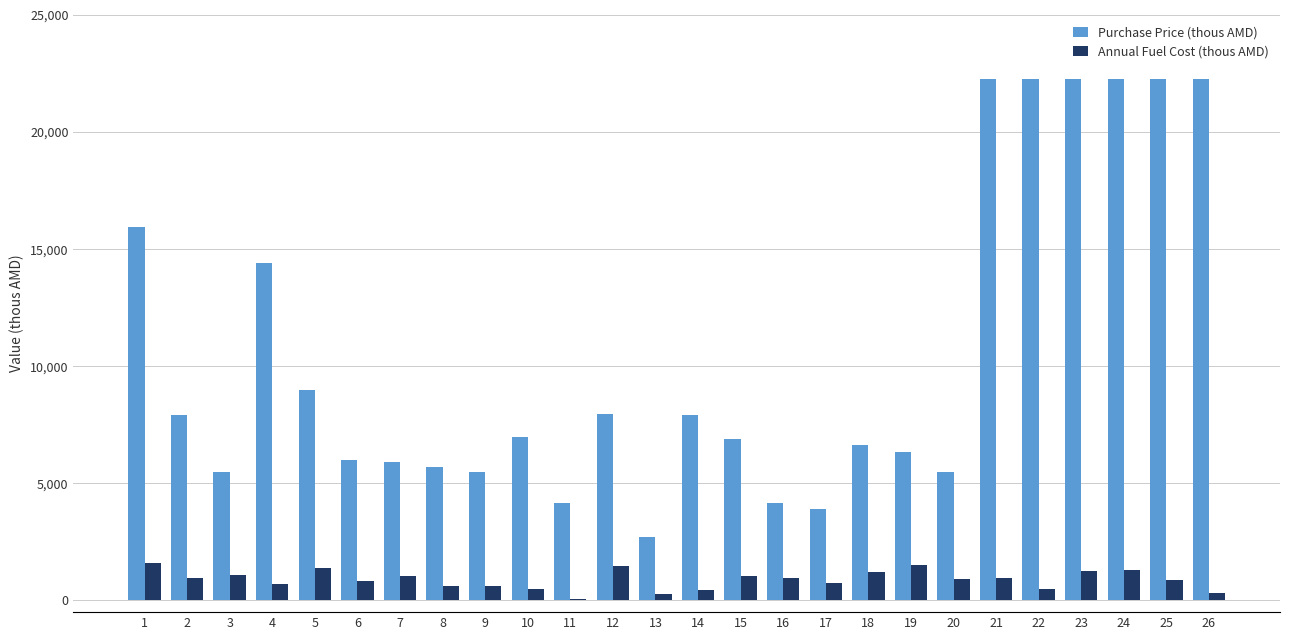

The value of Annual Fuel Cost (thous AMD) at 6 is 820.0. True or false?

True